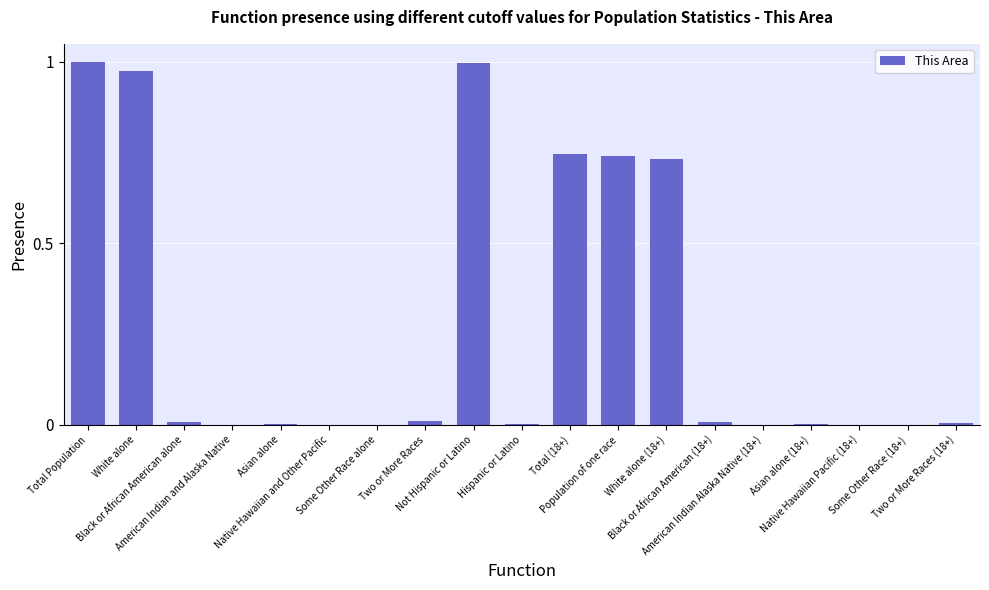

What is the sum of all values?

5.2